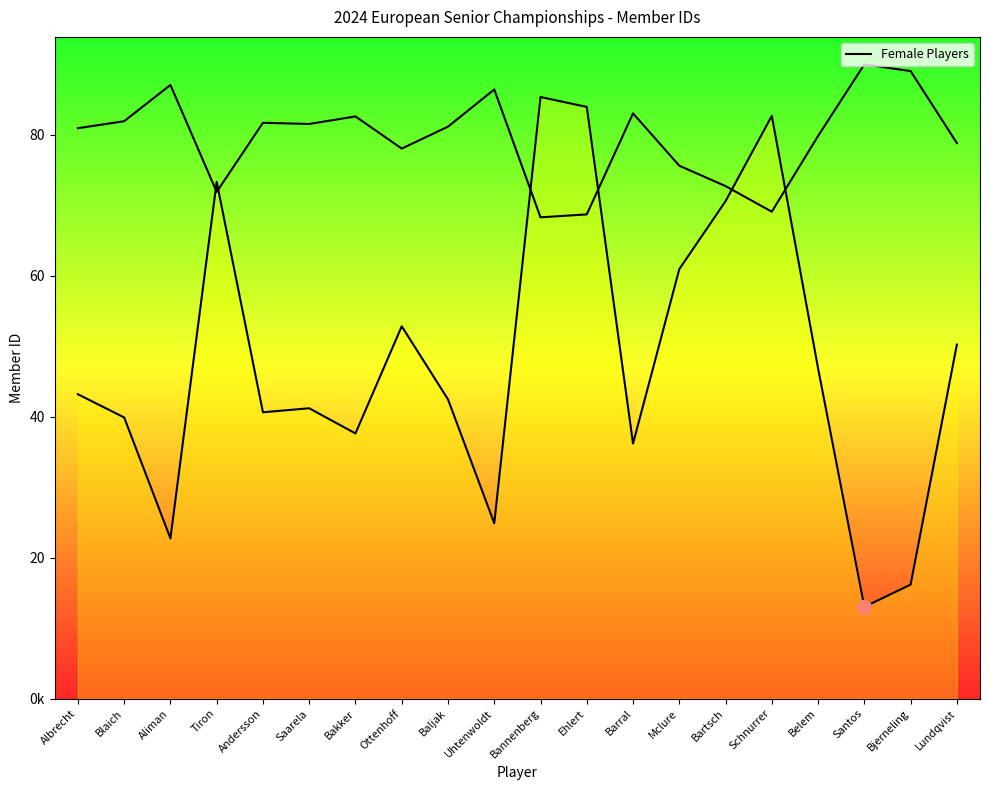

What is the sum of the values at Lundqvist and Albrecht?

93368